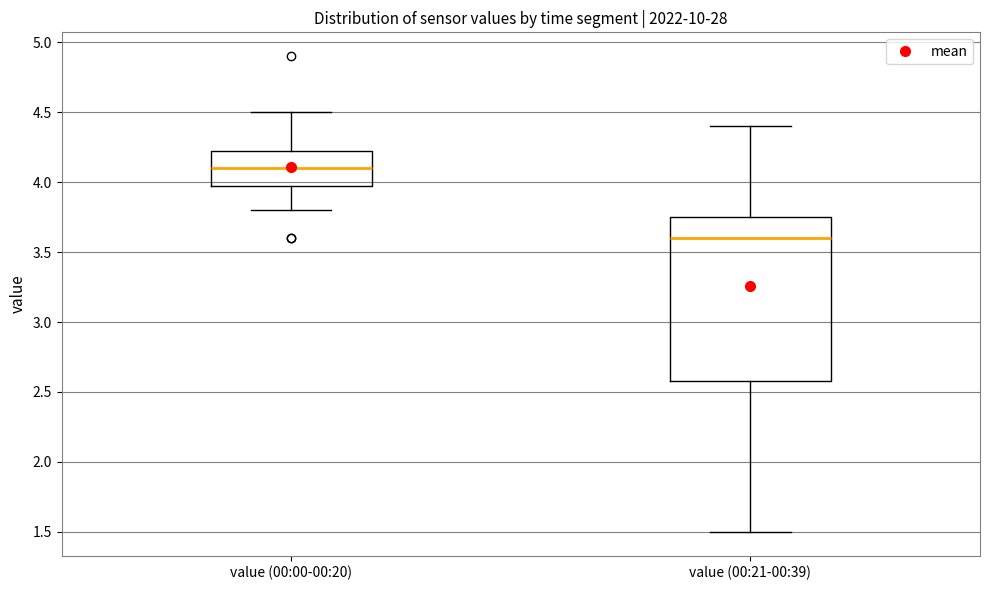

Reading left to right, read every box against the y-axis: the position of its median line, the range the box covers, and the ends of its whiskers. The values are not printed on the chart, so give them approximately, as read against the axis.

value (00:00-00:20): median 4.10, box 4.00 to 4.25, whiskers 3.80 to 4.50
value (00:21-00:39): median 3.60, box 2.60 to 3.75, whiskers 1.50 to 4.40